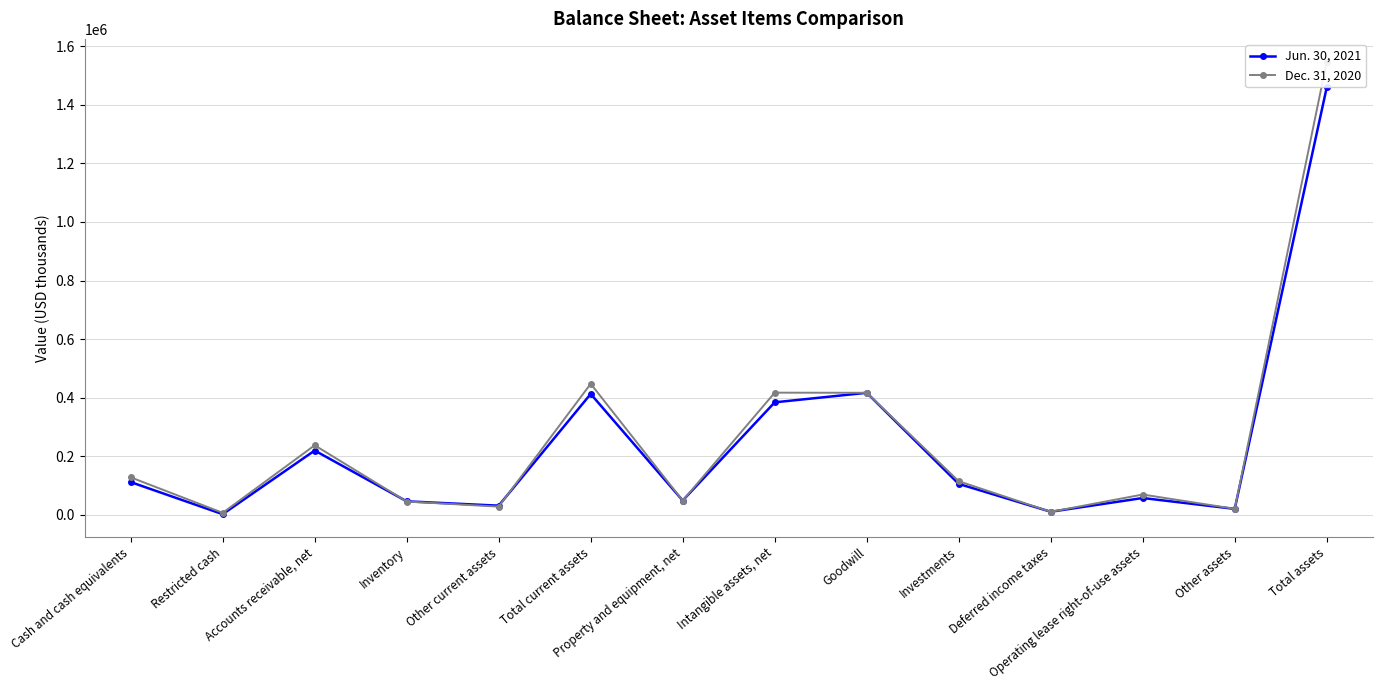

The Dec. 31, 2020 series shows 69757 at Operating lease right-of-use assets. True or false?

True